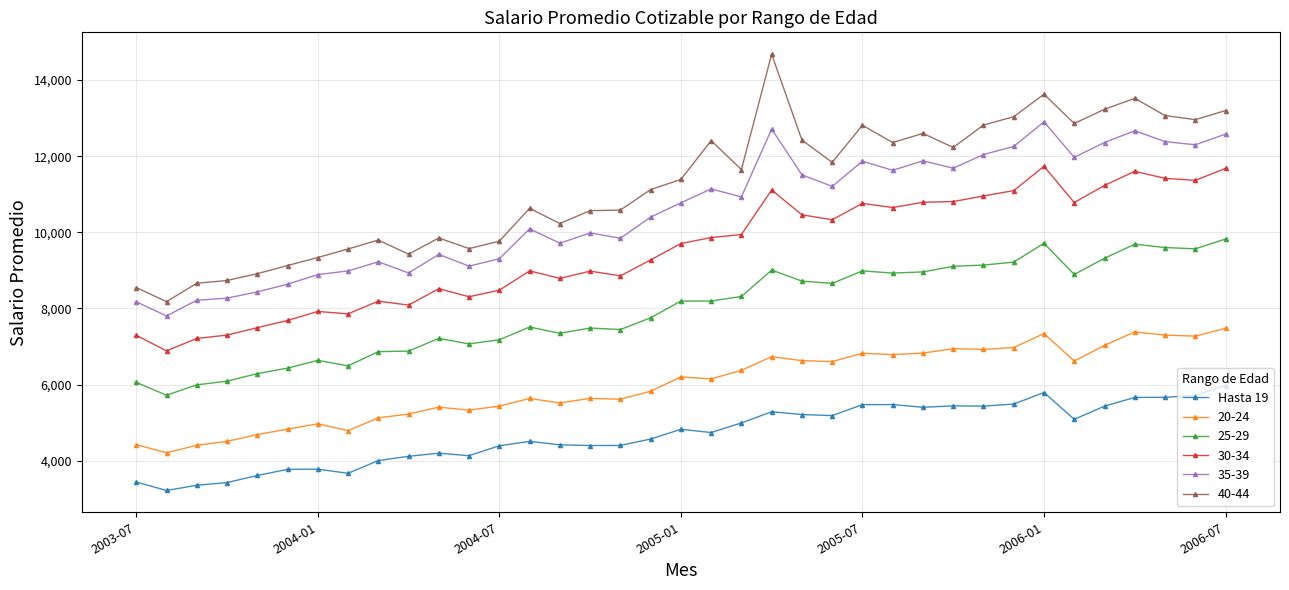

List the series in order of their peak value, lowest first.

Hasta 19, 20-24, 25-29, 30-34, 35-39, 40-44